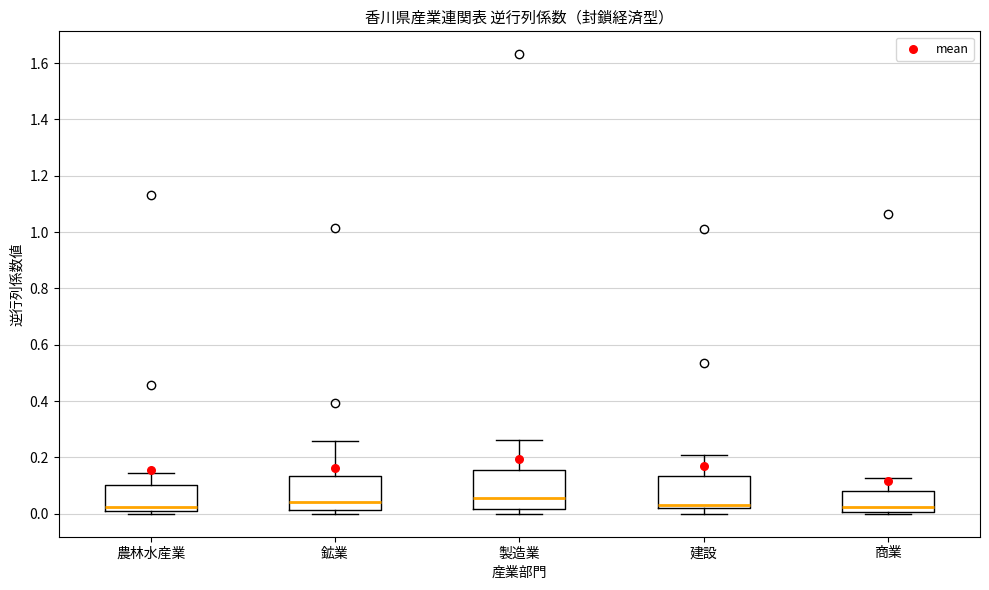

Reading left to right, read every box against the y-axis: the position of its median line, the range the box covers, and the ends of its whiskers. The values are not printed on the chart, so give them approximately, as read against the axis.

農林水産業: median 0.02, box 0.00 to 0.10, whiskers 0.00 (just below the box's lower edge) to 0.14
鉱業: median 0.04, box 0.02 to 0.14, whiskers 0.00 to 0.26
製造業: median 0.06, box 0.02 to 0.16, whiskers 0.00 to 0.26
建設: median 0.04, box 0.02 to 0.14, whiskers 0.00 to 0.22
商業: median 0.02, box 0.00 to 0.08, whiskers 0.00 (just below the box's lower edge) to 0.12